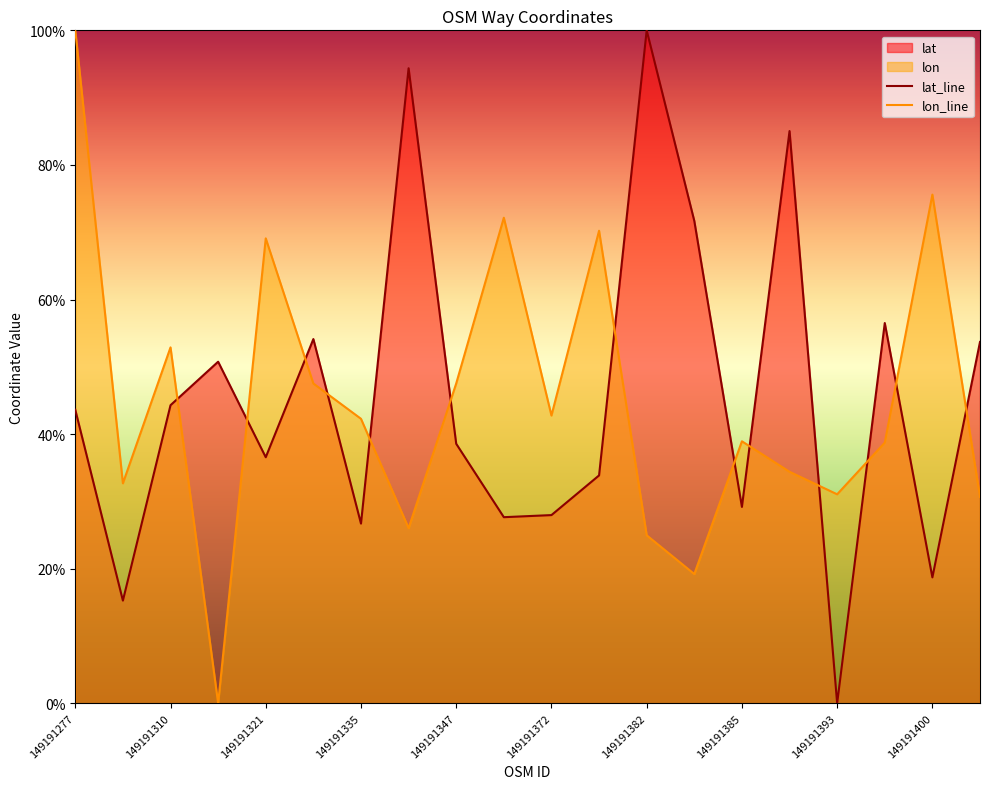

Between which two adjacent categories do lat and lon first intersect?

149191310 and 149191314